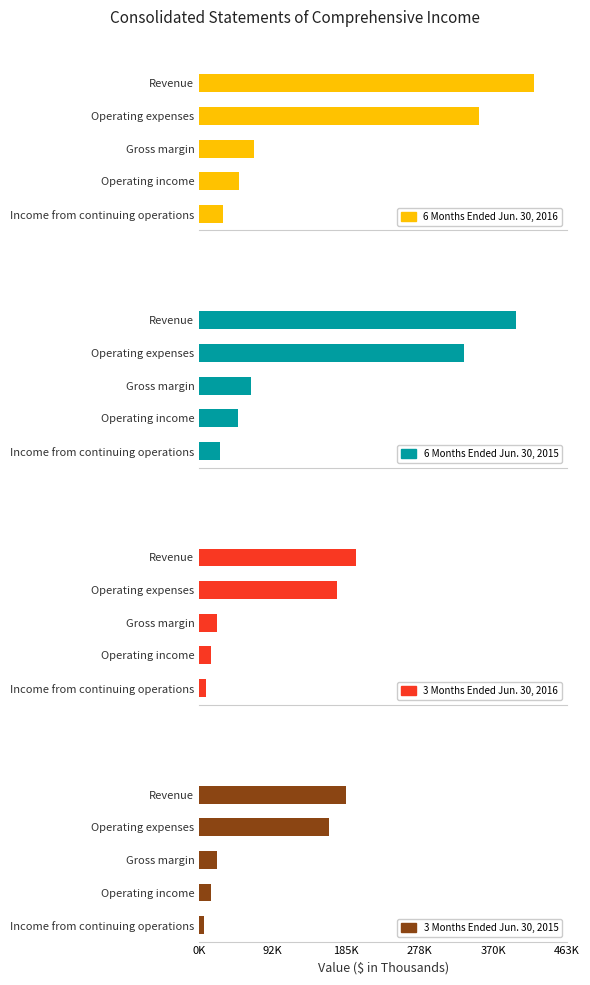

What is the difference between the 6 Months Ended Jun. 30, 2016 values at Gross margin and Revenue?

352113